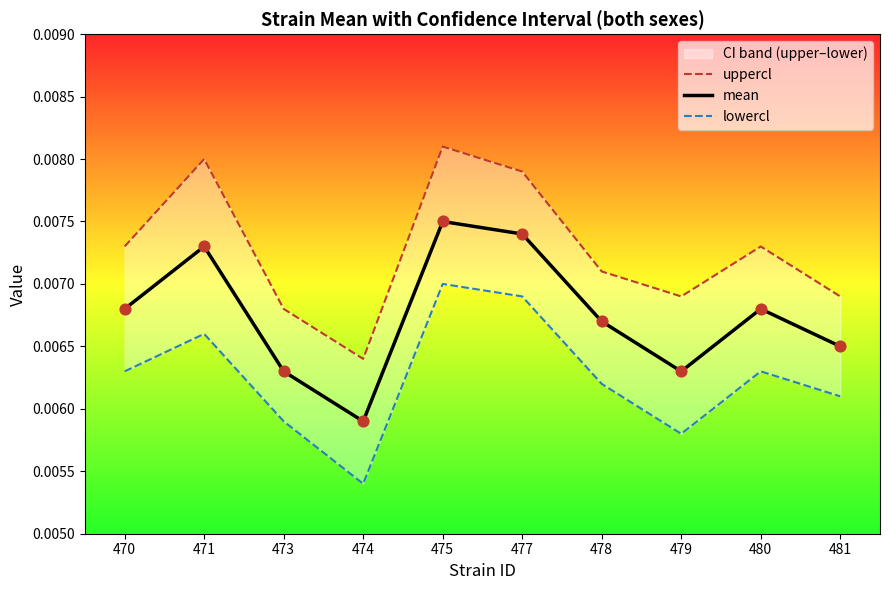

At which category is the sum across all series the highest?

475